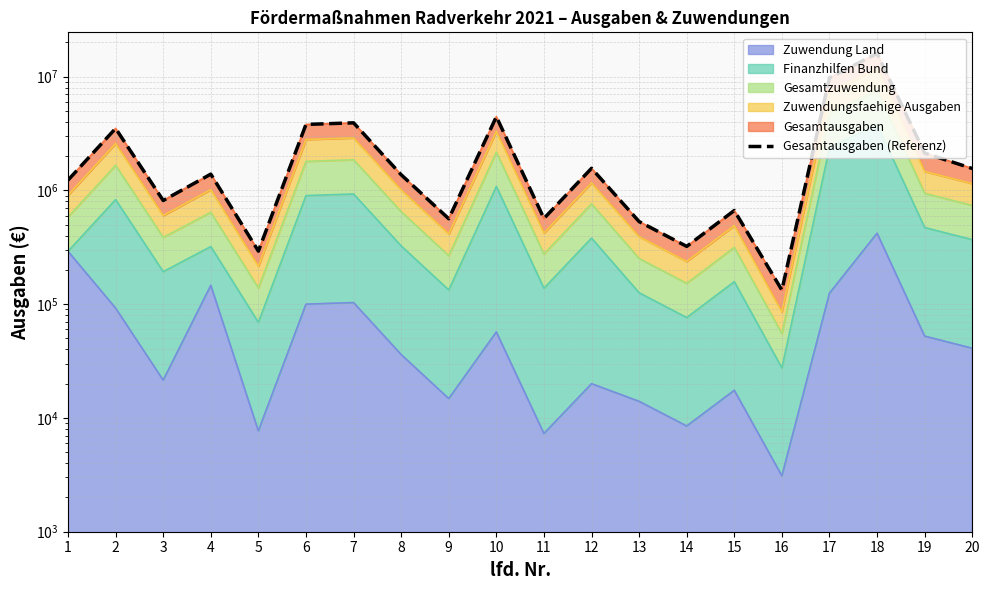

Rank the categories by value from highest to lowest.

18, 17, 10, 7, 6, 2, 19, 12, 20, 4, 8, 1, 3, 15, 11, 9, 13, 14, 5, 16